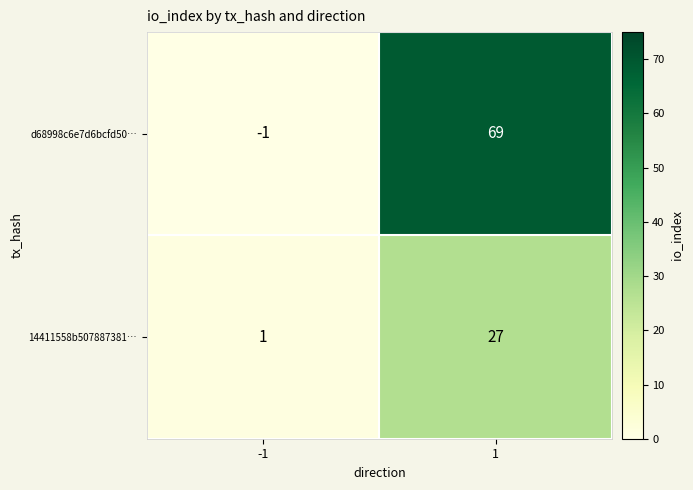

The value of d68998c6e7d6bcfd50… at -1 is -1. True or false?

True